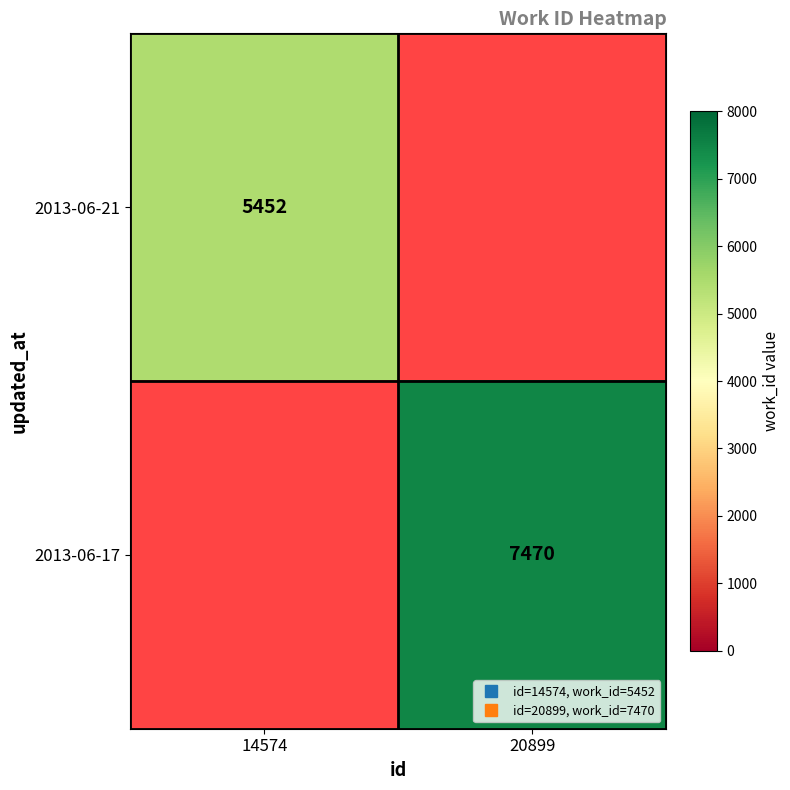

What is the maximum value for 2013-06-21?

5452.0